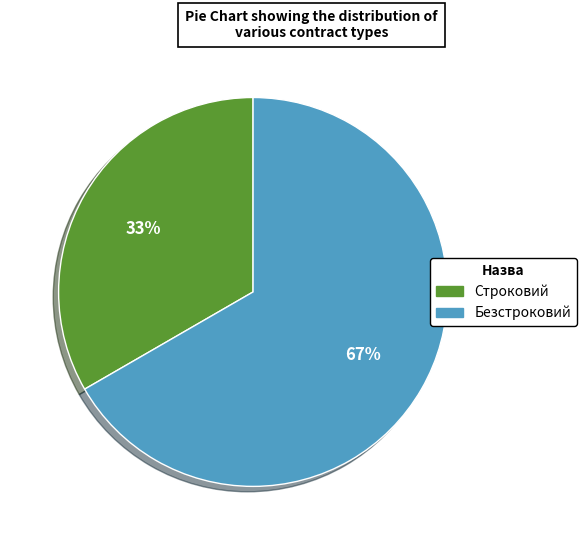

What is the largest slice in the pie chart?

Безстроковий